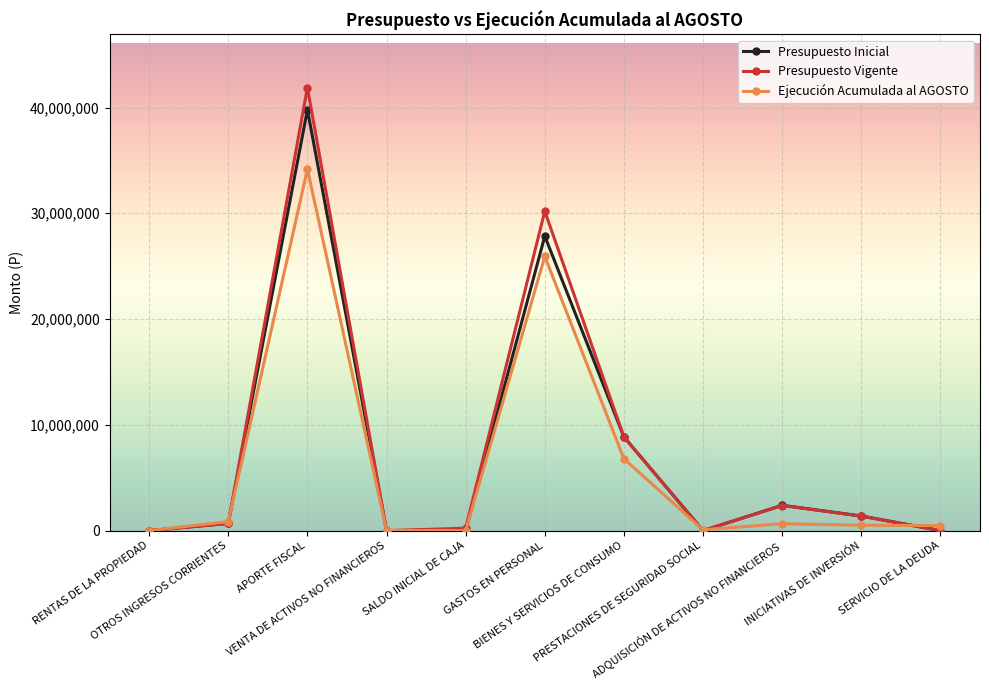

What is the difference between the Presupuesto Inicial values at APORTE FISCAL and SALDO INICIAL DE CAJA?

39784886